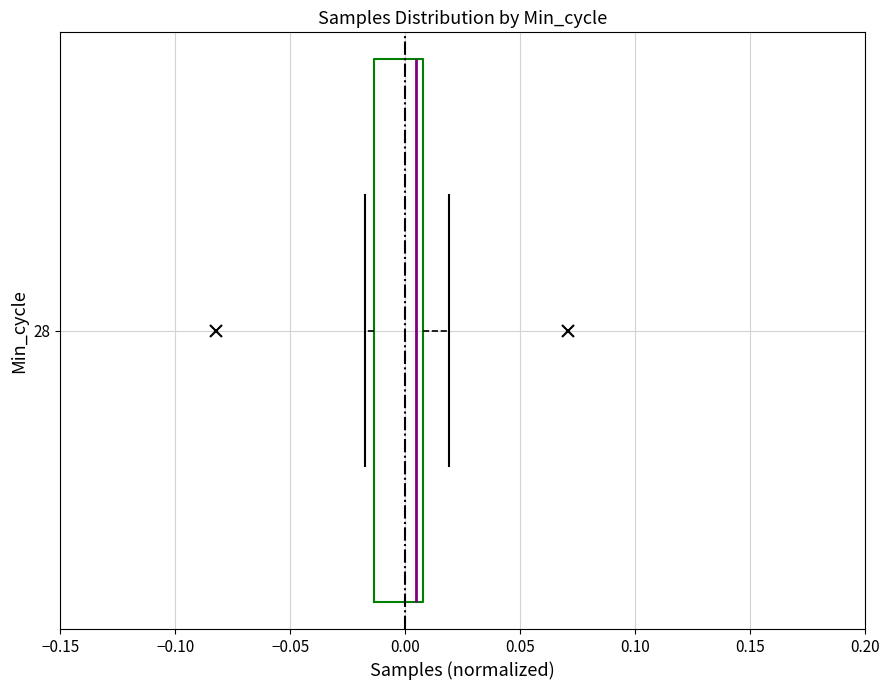

Transcribe this box plot: give where the median line is, the range the box spans, and where the two whiskers end, as read against the x-axis. The values are not printed on the chart, so give them approximately, as read against the axis.

median 0.005, box -0.015 to 0.010, whiskers -0.015 (just left of the box's left edge) to 0.020